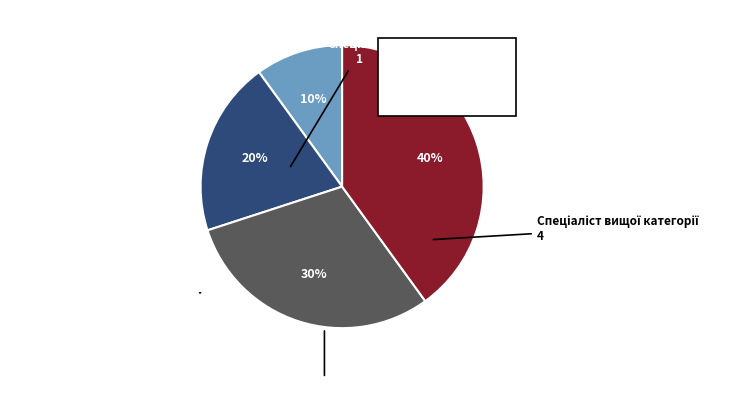

Does any single category account for the majority?

No